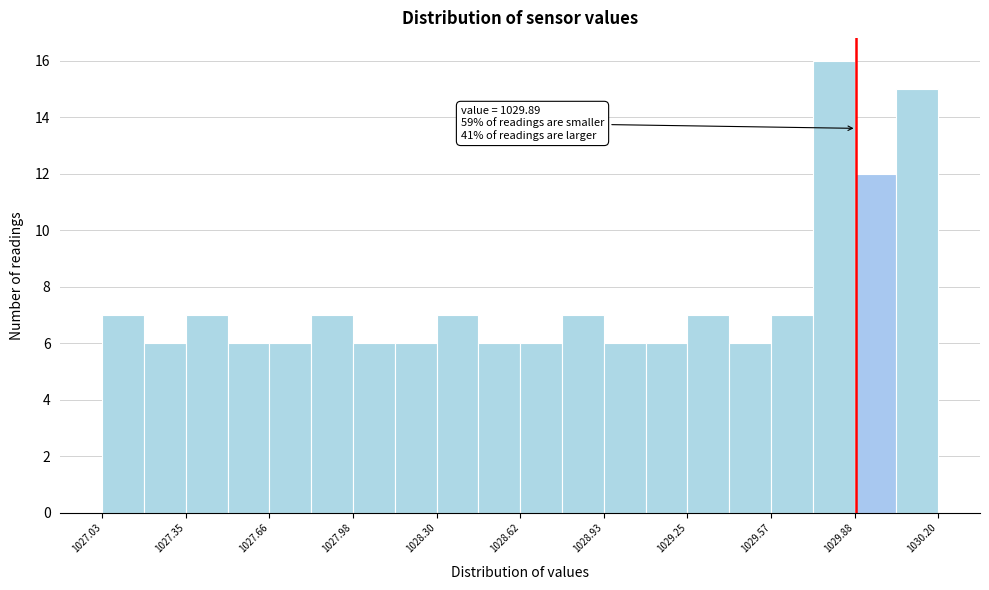

Read against the x-axis, roughly where is the centre of the tallest bar?

1029.80